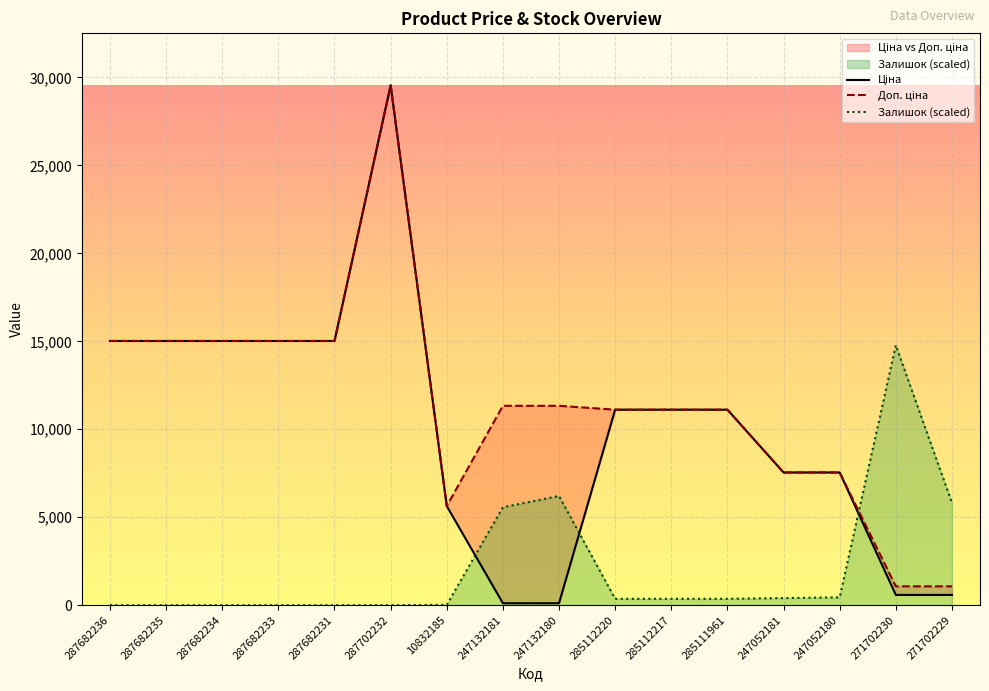

What is the spread (max minus min) of values at 287702232?

29548.9